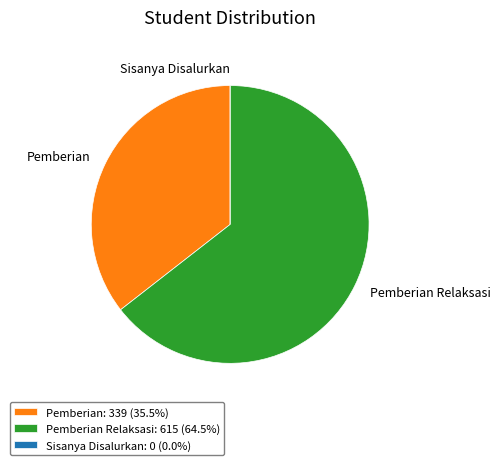

Which has a higher value, Pemberian or Pemberian Relaksasi?

Pemberian Relaksasi